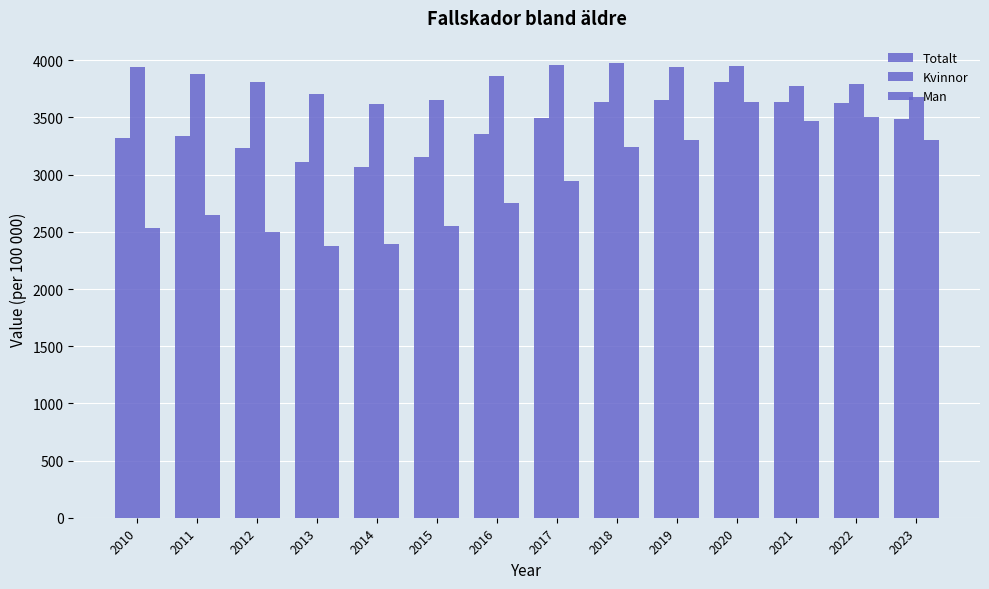

How many values in the Kvinnor series are below 3860?

7